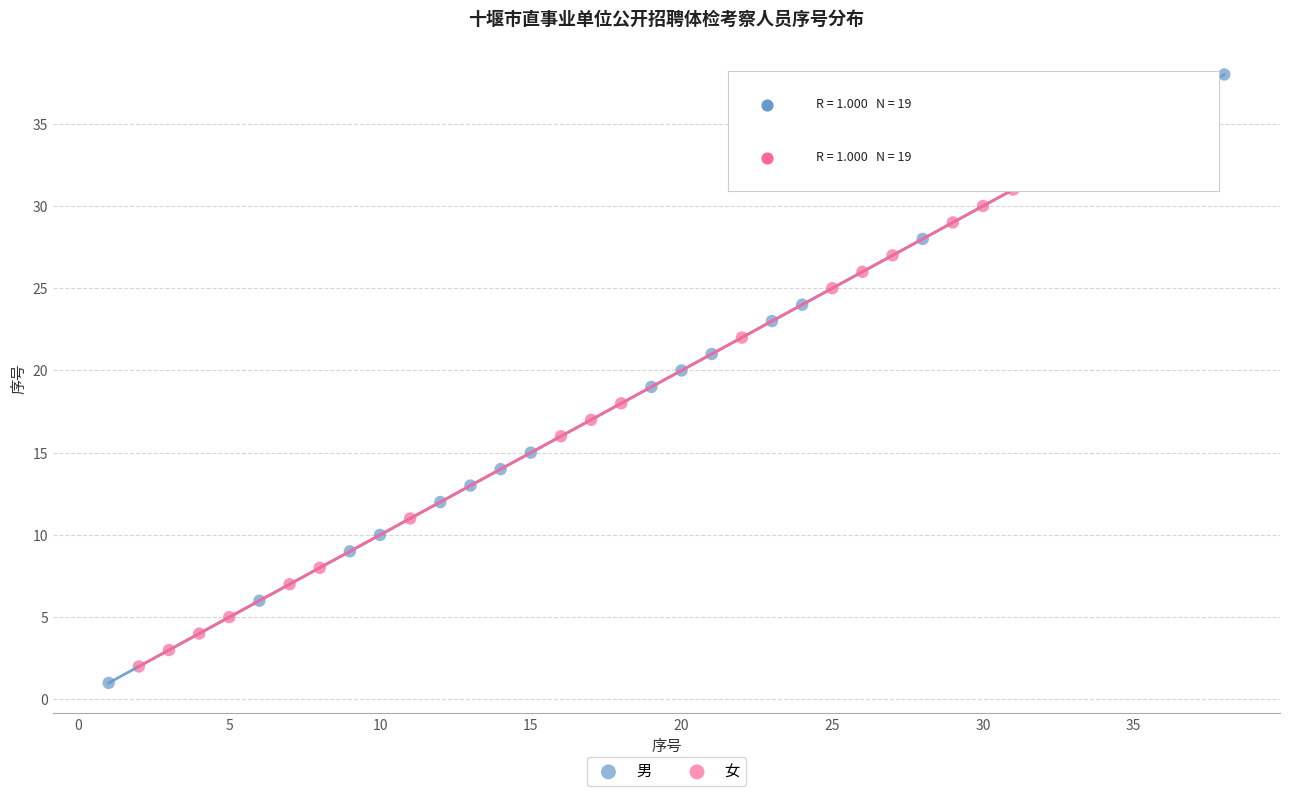

Which series has the largest Y range (max minus min)?

男